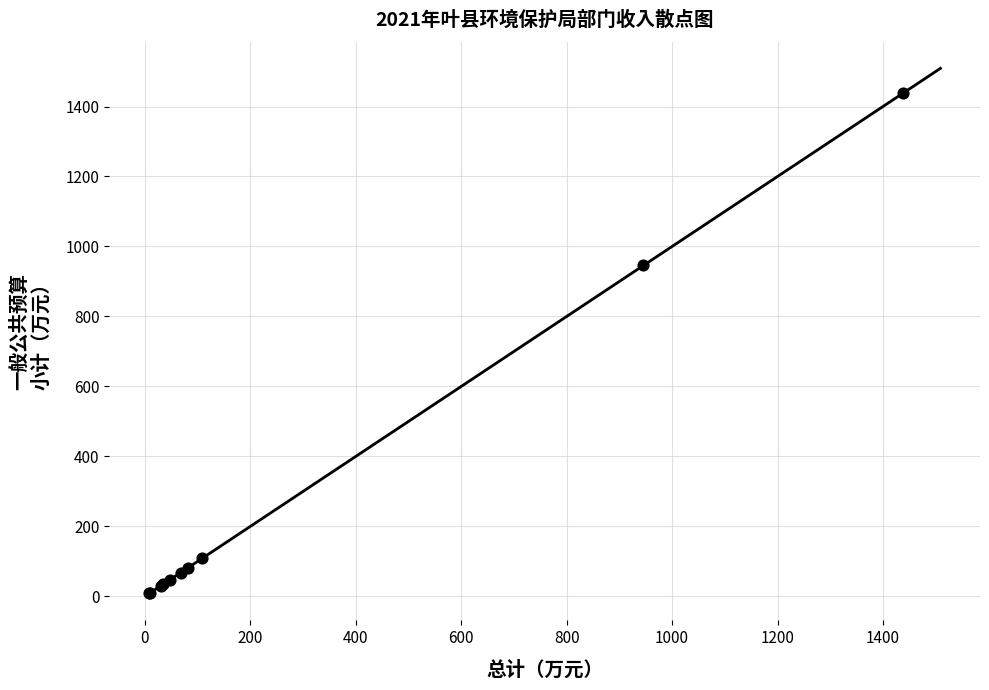

What Y value in the scatter plot is closest to 722?

945.8